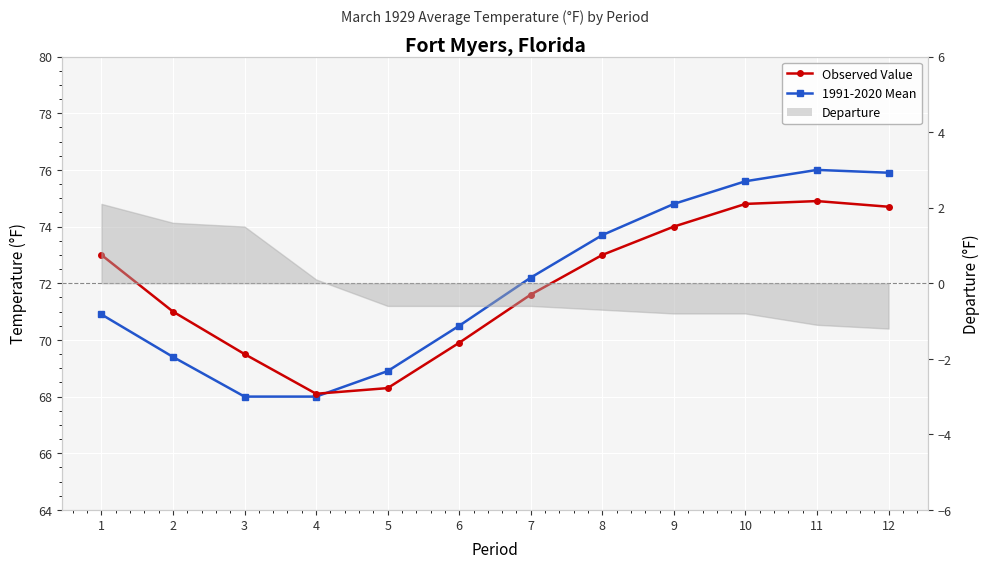

Reading left to right, list all the values displayed in this chart.

Observed Value: 1=73.0	2=71.0	3=69.5	4=68.1	5=68.3	6=69.9	7=71.6	8=73.0	9=74.0	10=74.8	11=74.9	12=74.7
1991-2020 Mean: 1=70.9	2=69.4	3=68.0	4=68.0	5=68.9	6=70.5	7=72.2	8=73.7	9=74.8	10=75.6	11=76.0	12=75.9